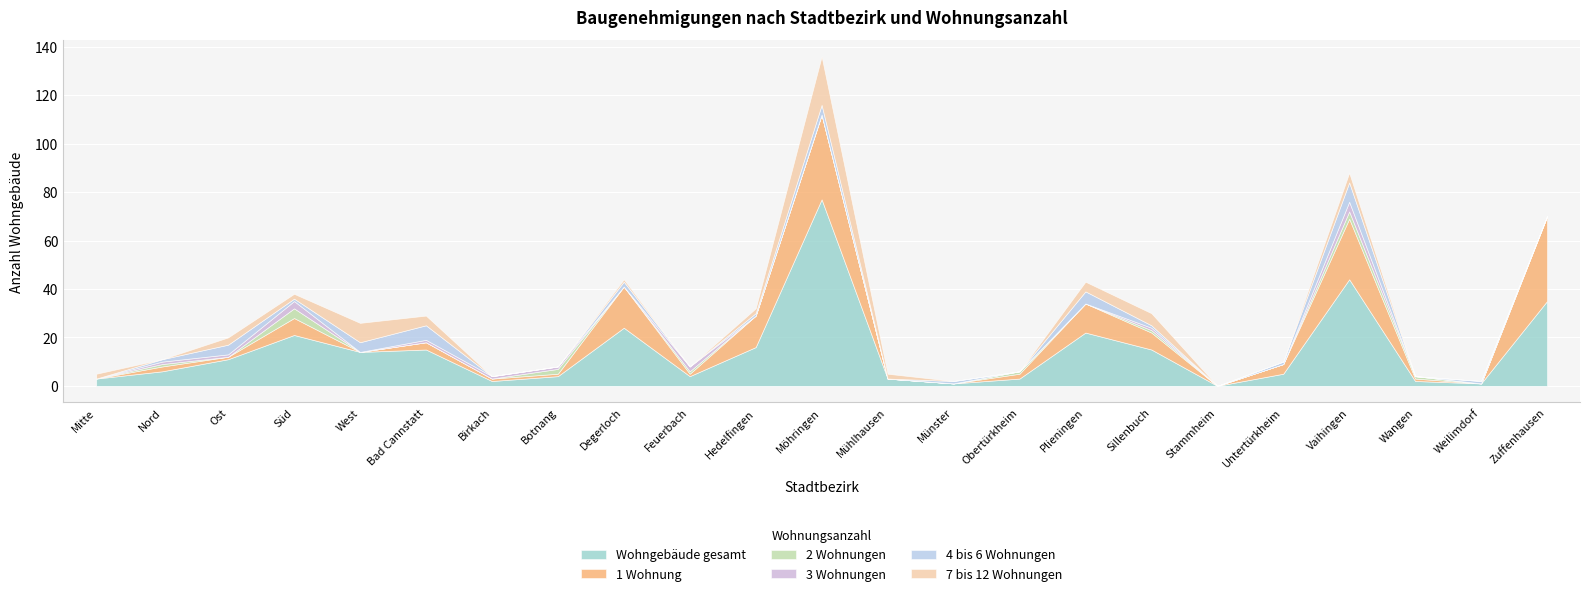

What is the value of the Wohngebäude gesamt point at the 12th from the left?

77